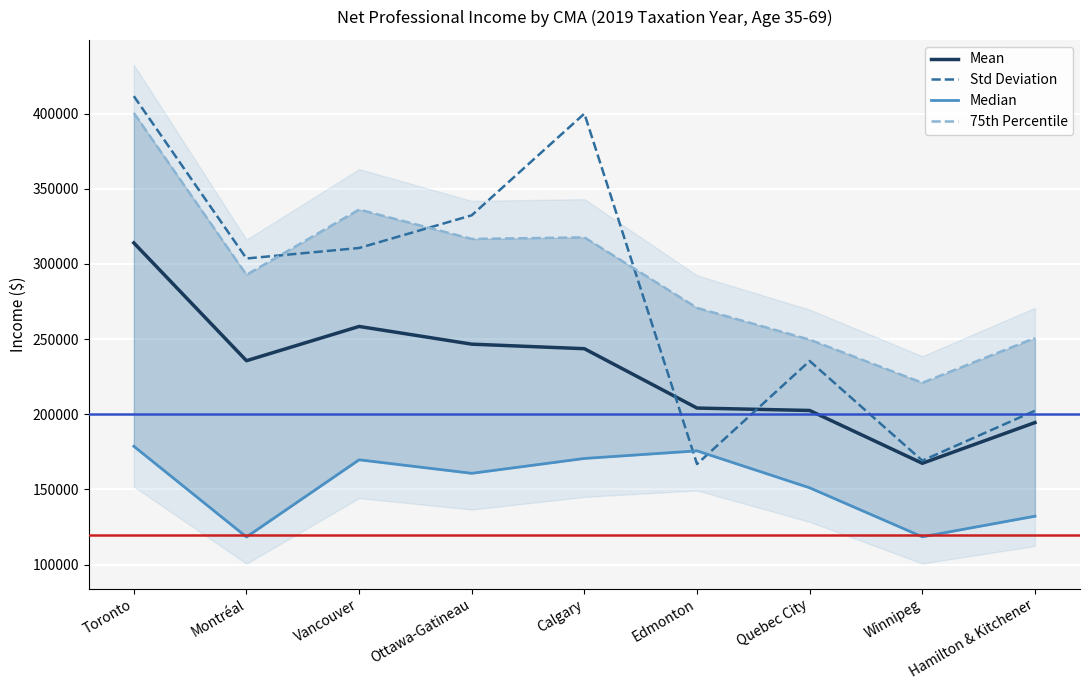

Where do Std Deviation and Mean first cross each other?

Calgary and Edmonton